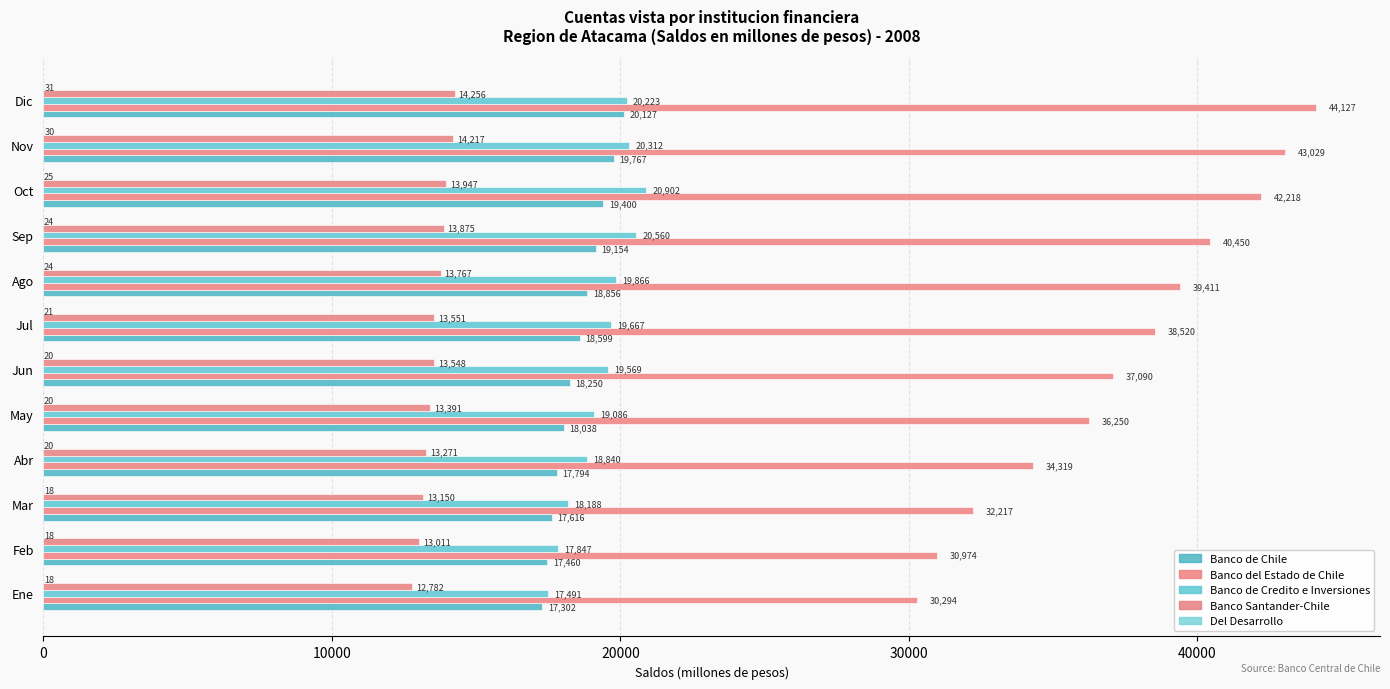

Count the number of categories in the chart.

12